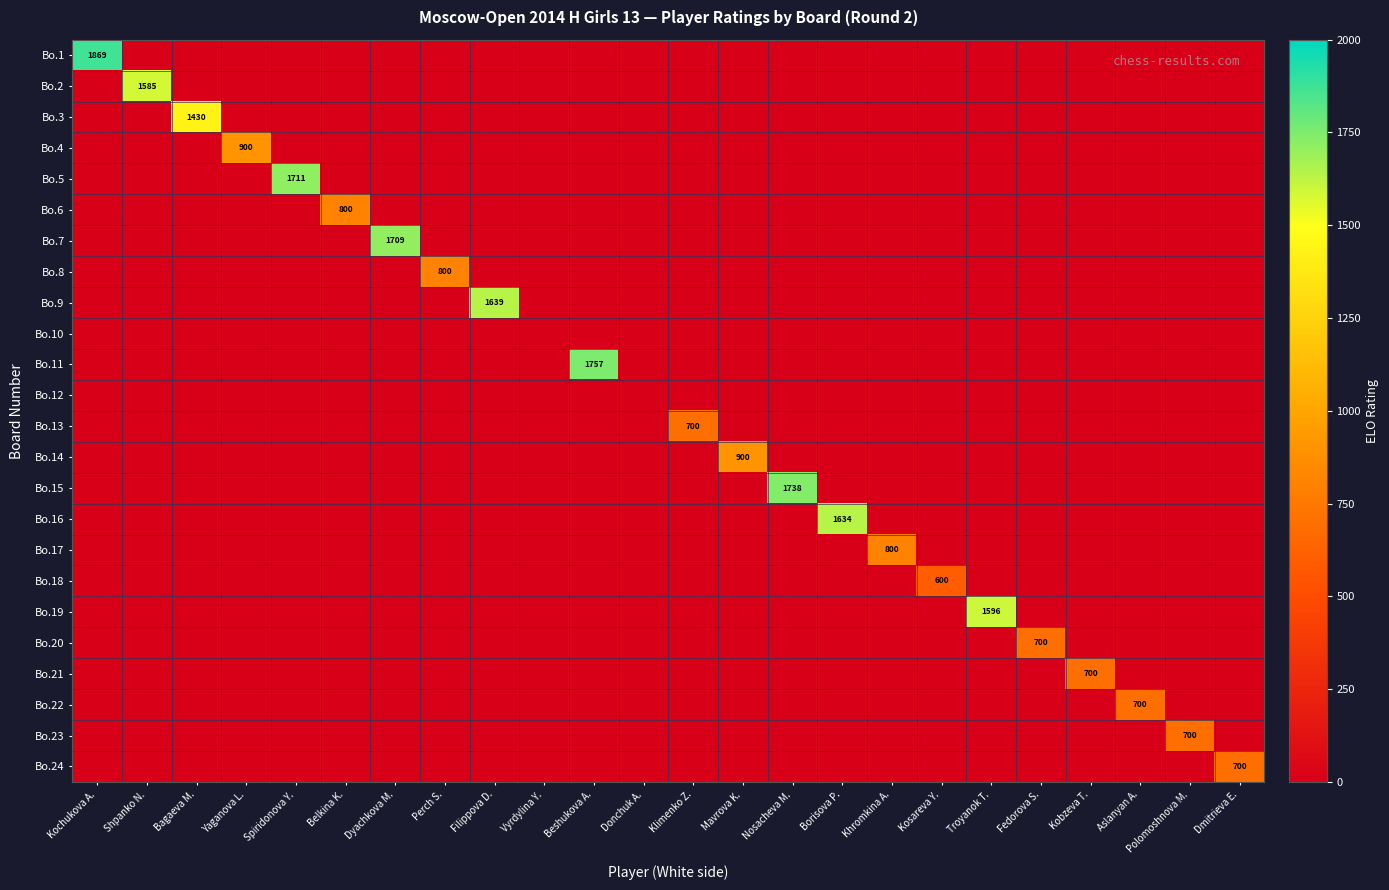

Is it true that Bo.20 equals 0 at Khromkina A.?

True